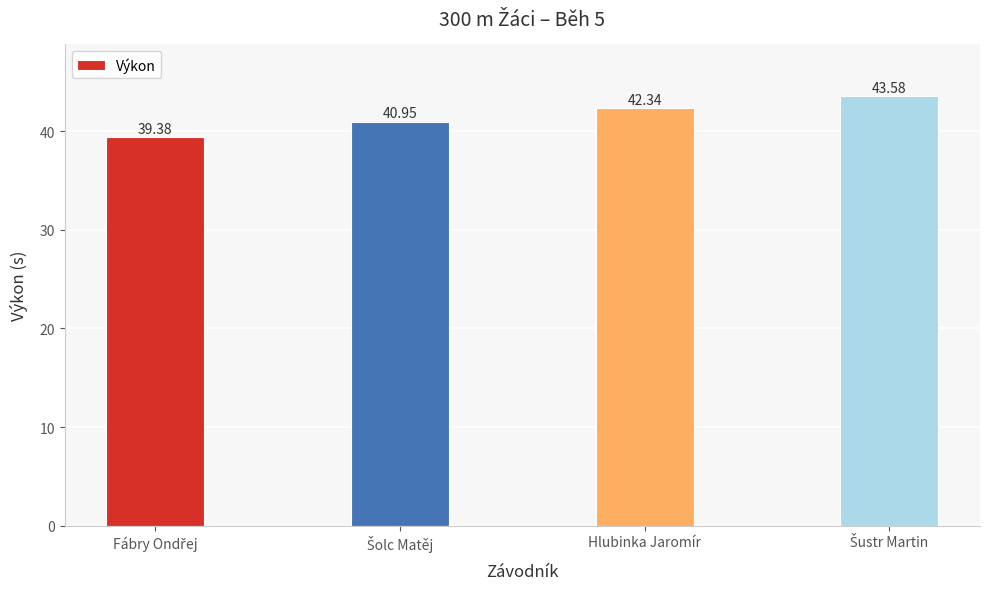

What is the average value?

41.6